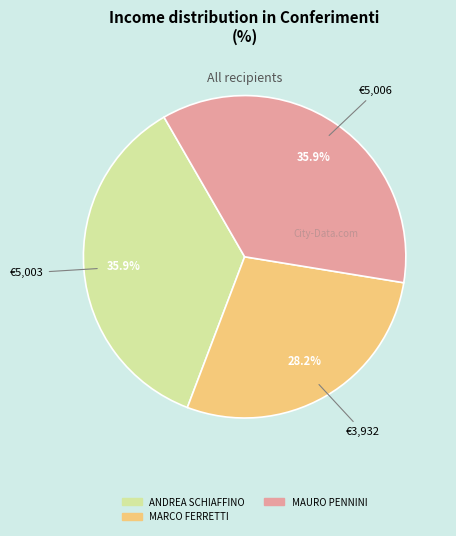

How many segments does this pie chart have?

3